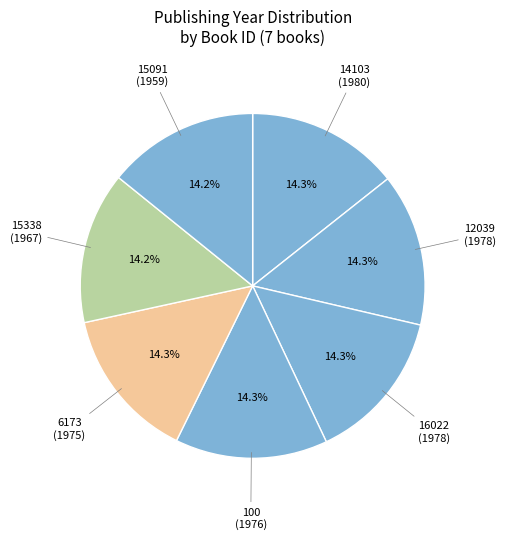

Combined, do 15091 and 6173 account for over 50%?

No